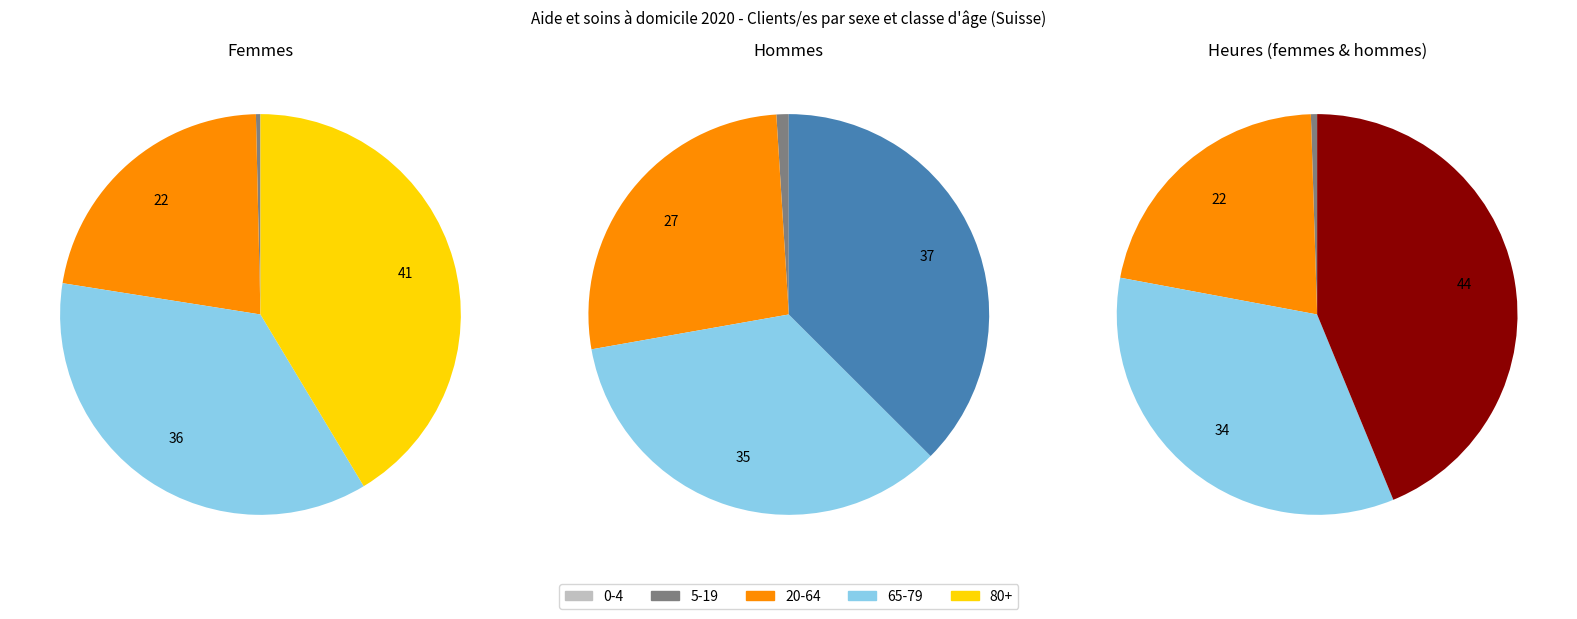

True or false: Femmes 0-4 accounts for 0% of the total.

True